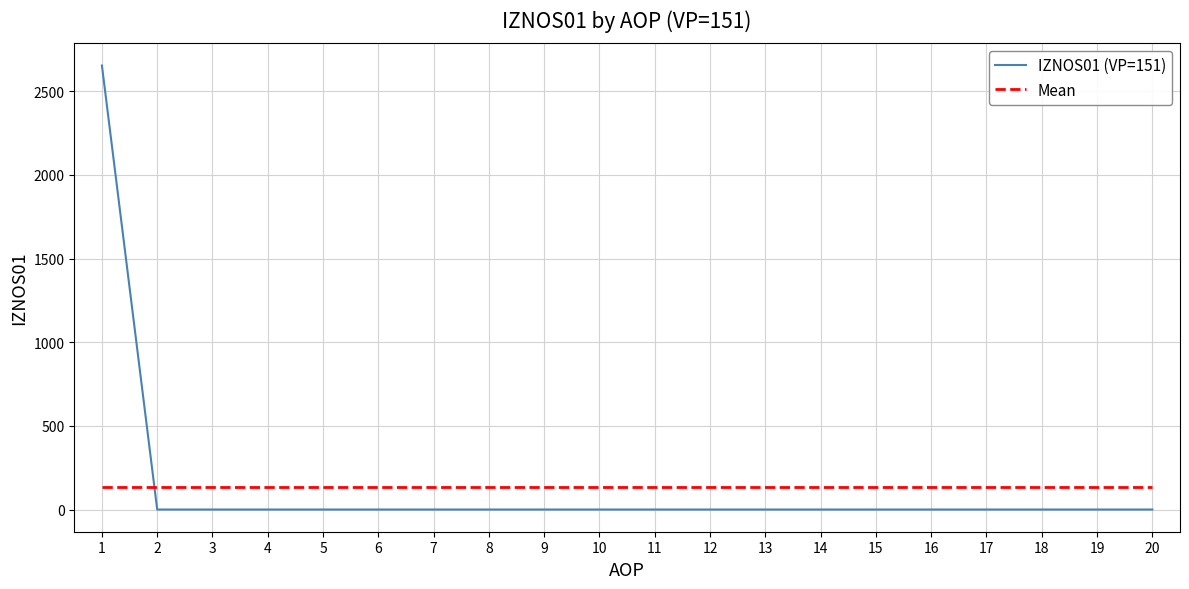

Reading right to left, list all the values displayed in this chart.

IZNOS01 (VP=151): 20=0.0	19=0.0	18=0.0	17=0.0	16=0.0	15=0.0	14=0.0	13=0.0	12=0.0	11=0.0	10=0.0	9=0.0	8=0.0	7=0.0	6=0.0	5=0.0	4=0.0	3=0.0	2=0.0	1=2654.5
Mean: 20=132.7	19=132.7	18=132.7	17=132.7	16=132.7	15=132.7	14=132.7	13=132.7	12=132.7	11=132.7	10=132.7	9=132.7	8=132.7	7=132.7	6=132.7	5=132.7	4=132.7	3=132.7	2=132.7	1=132.7